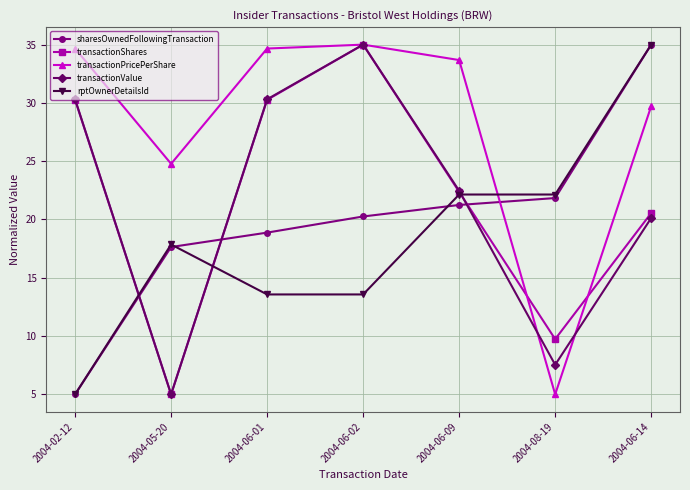

What is the spread (max minus min) of values at 2004-06-02?

21.4